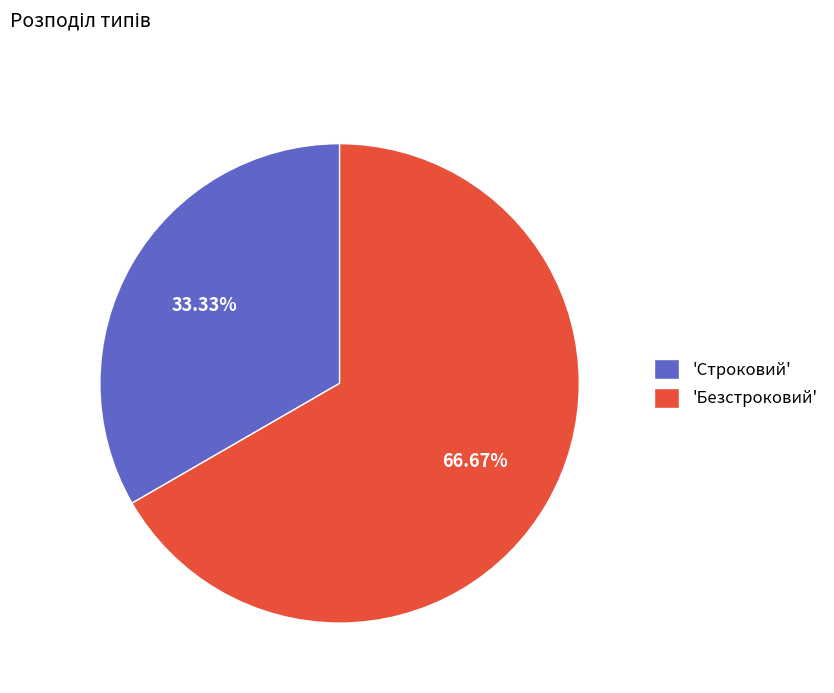

Count the number of slices in the pie.

2